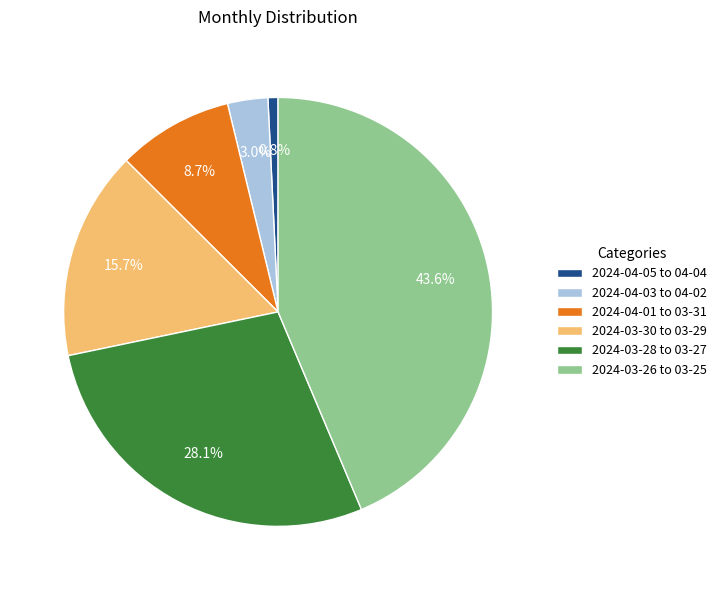

Which category has the smallest portion of the pie?

2024-04-05 to 04-04